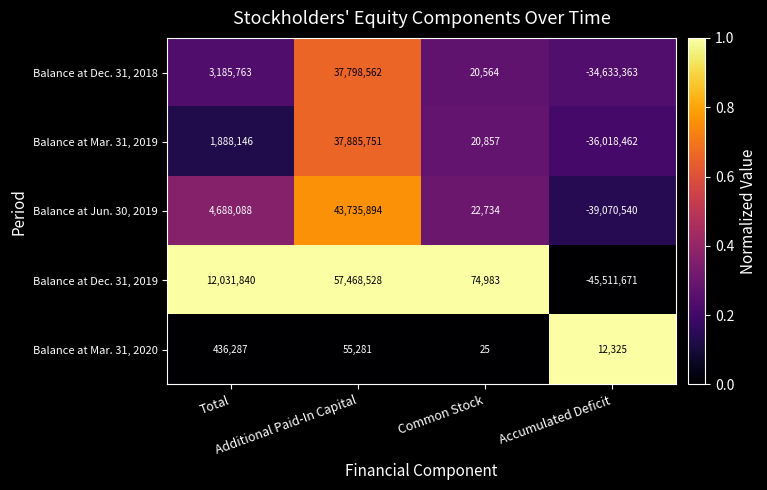

Rank the series by their maximum value, from lowest to highest.

Balance at Mar. 31, 2020, Balance at Dec. 31, 2018, Balance at Mar. 31, 2019, Balance at Jun. 30, 2019, Balance at Dec. 31, 2019